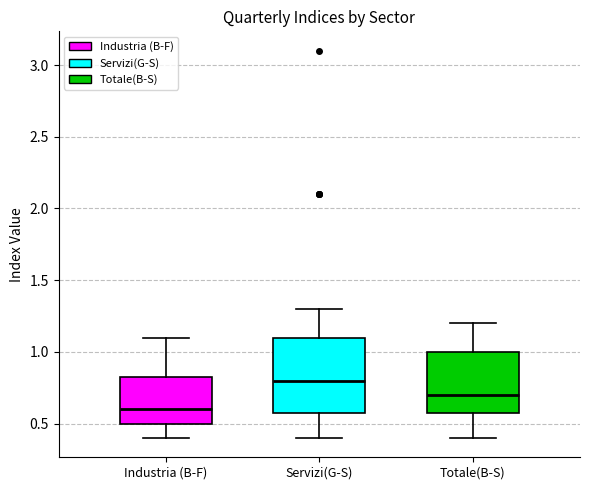

Reading left to right, transcribe this box plot: for each box, give where its median line is, the range the box spans, and where its two whiskers end, as read against the y-axis. The values are not printed on the chart, so give them approximately, as read against the axis.

Industria (B-F): median 0.60, box 0.50 to 0.85, whiskers 0.40 to 1.10
Servizi(G-S): median 0.80, box 0.60 to 1.10, whiskers 0.40 to 1.30
Totale(B-S): median 0.70, box 0.60 to 1.00, whiskers 0.40 to 1.20